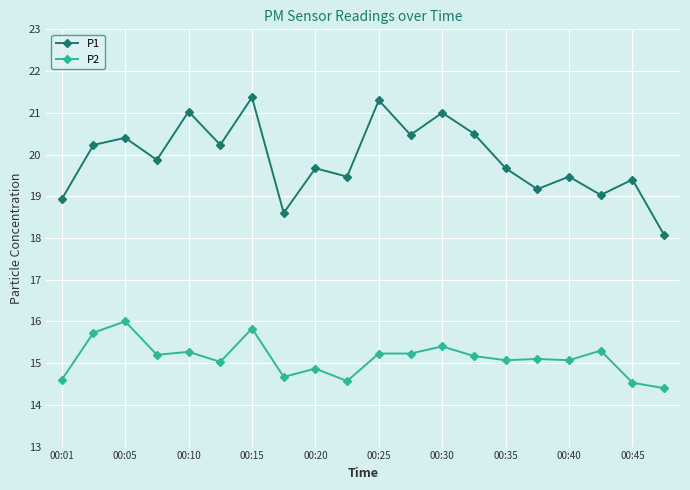

Which series has the largest range (max minus min)?

P1